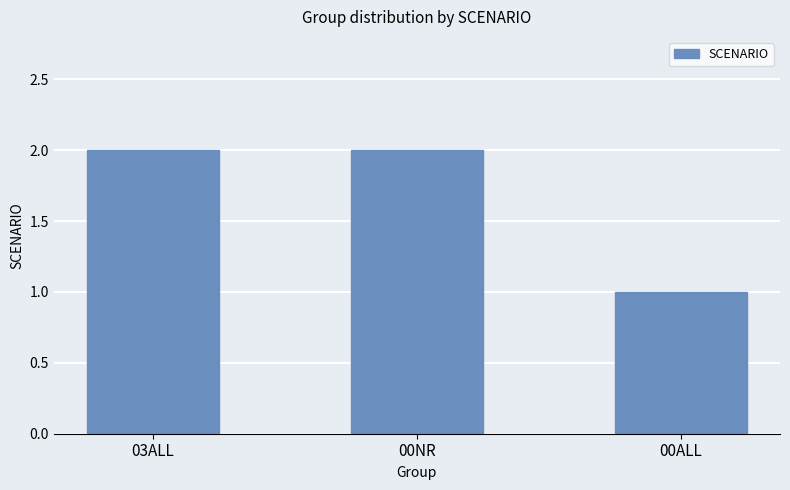

True or false: the data shows 2 at 00NR.

True